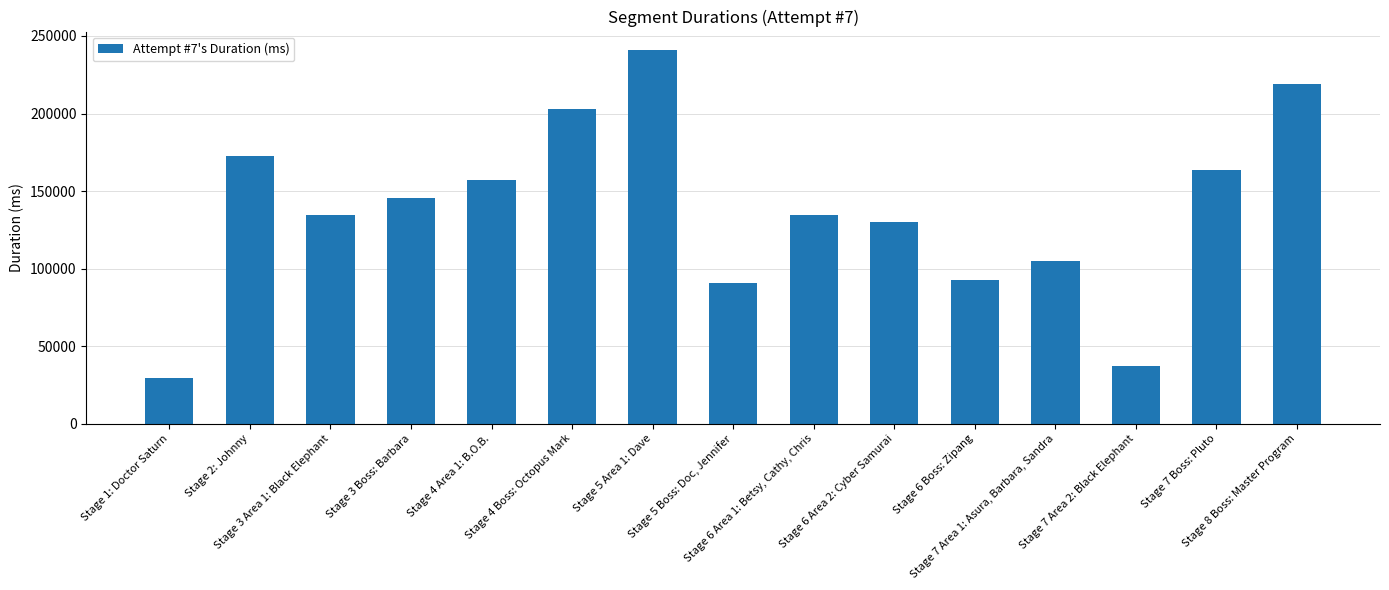

Between Stage 7 Boss: Pluto and Stage 7 Area 1: Asura, Barbara, Sandra, which is larger?

Stage 7 Boss: Pluto